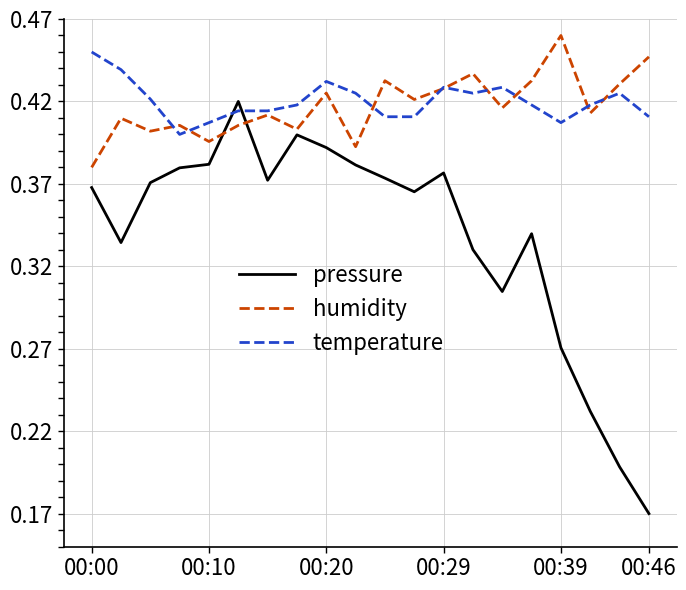

Which series ends up on top after the final intersection of humidity and pressure?

humidity